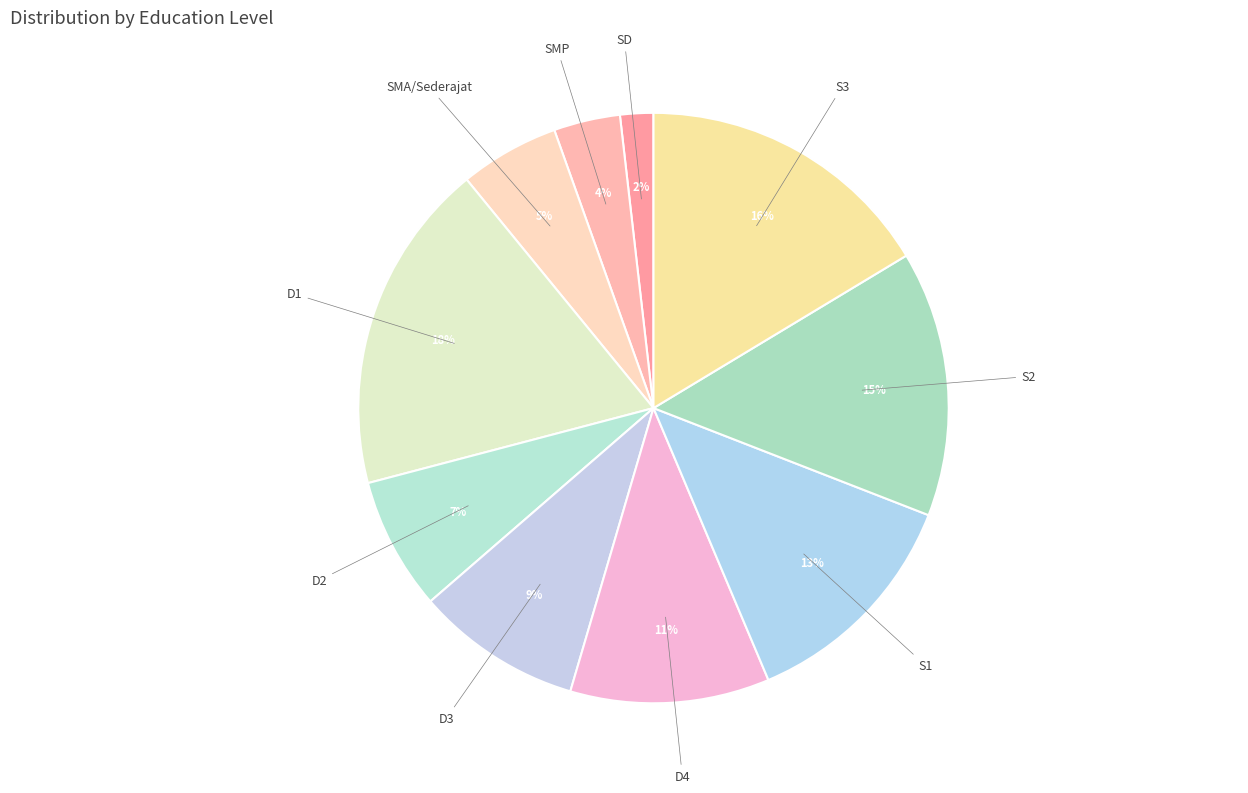

What is the smallest slice in the pie chart?

SD